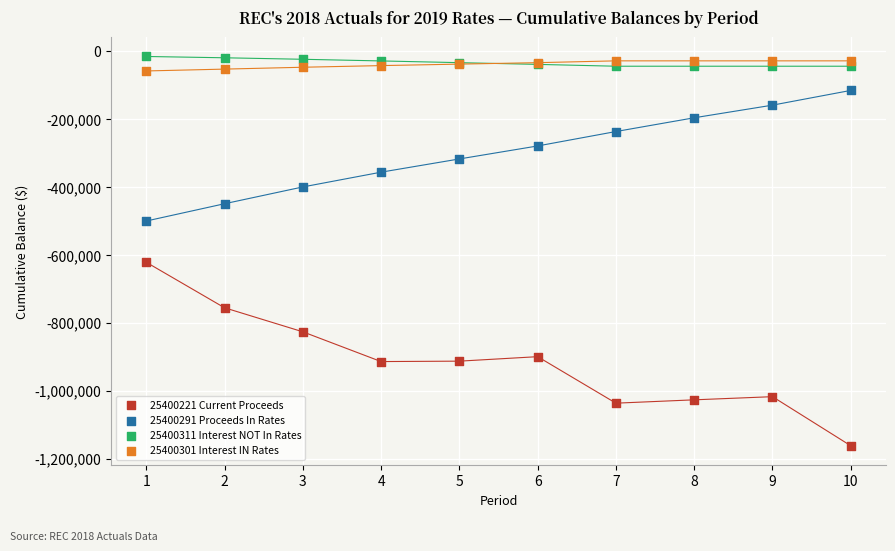

Across all series, what Y value is closest to -589012?

-621824.8